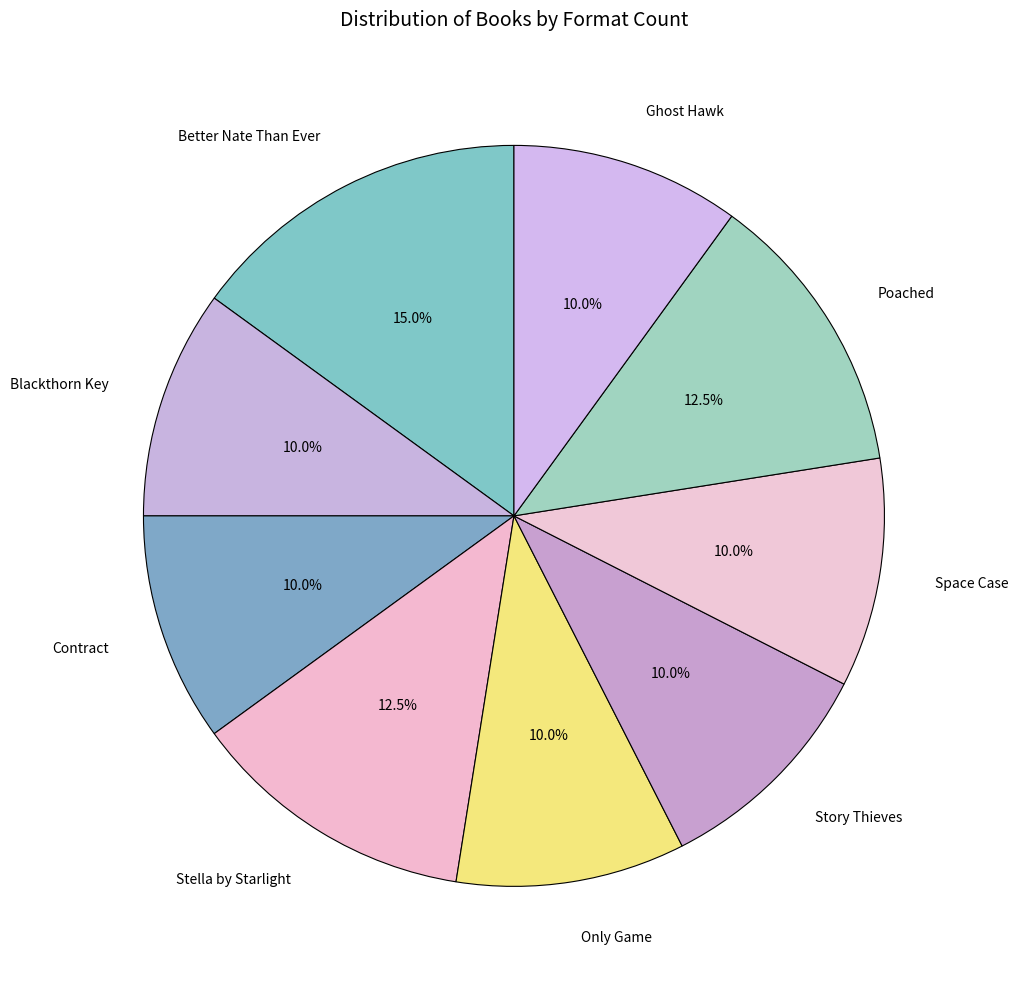

To the nearest percent, what is the difference between the largest and smallest slice percentages?

5%